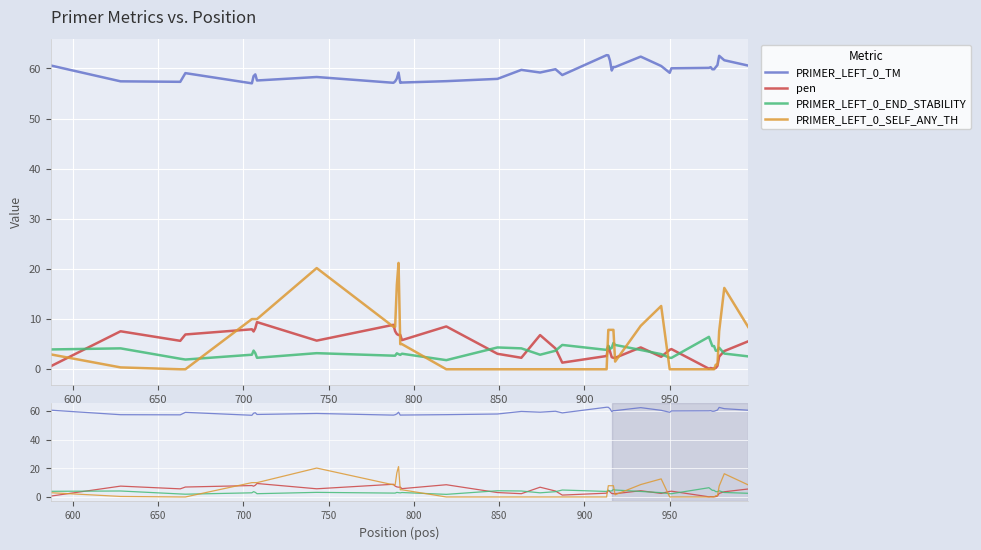

True or false: PRIMER_LEFT_0_TM has more than 1 interior local peaks.

True